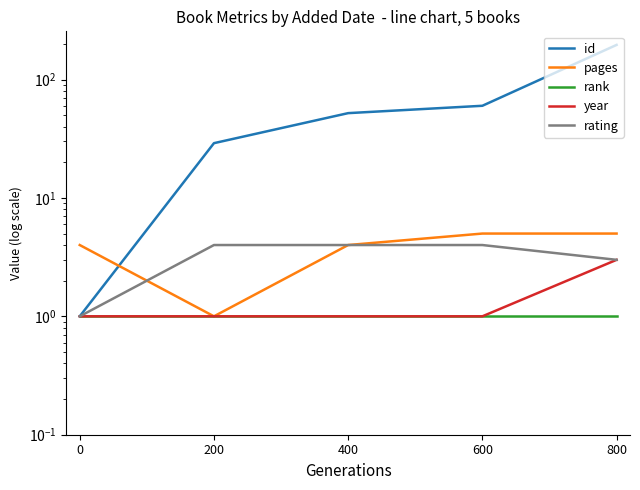

Count the year values in the range 1 to 2.

4